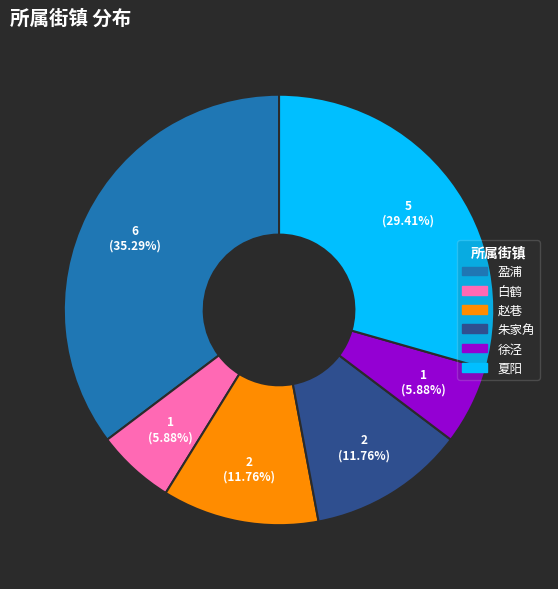

Is there any slice that represents more than half of the pie?

No